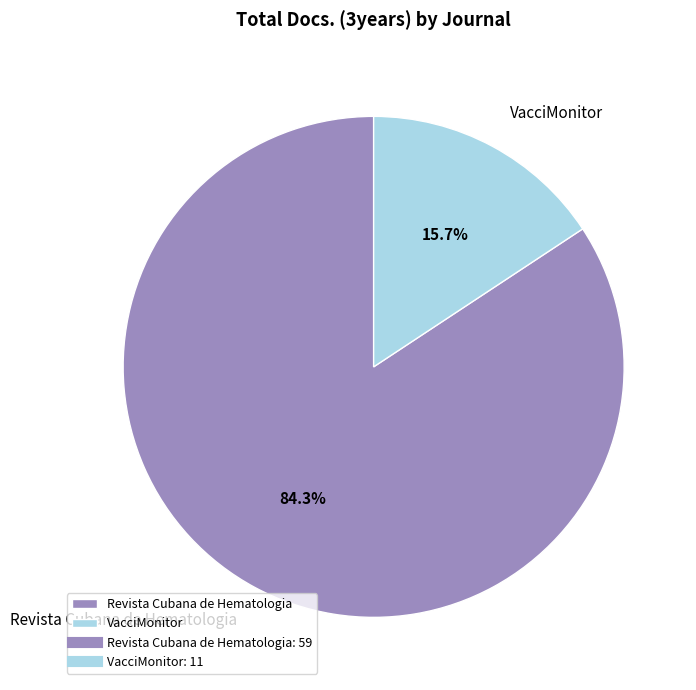

True or false: Revista Cubana de Hematologia accounts for 84% of the total.

True